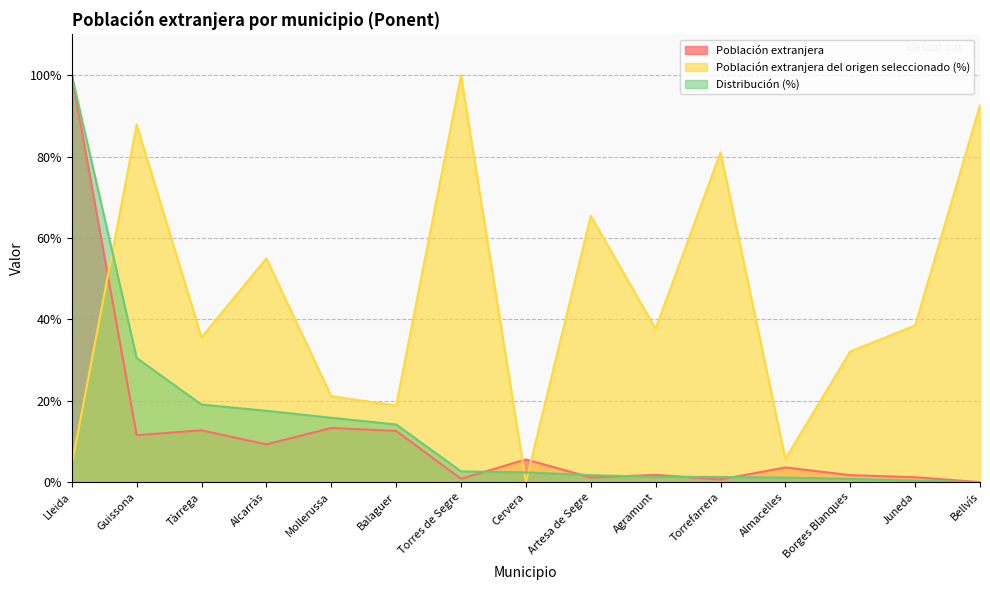

List the labels in order of Población extranjera del origen seleccionado (%) value, smallest first.

Cervera, Lleida, Almacelles, Balaguer, Mollerussa, Borges Blanques, Tàrrega, Agramunt, Juneda, Alcarràs, Artesa de Segre, Torrefarrera, Guissona, Bellvís, Torres de Segre